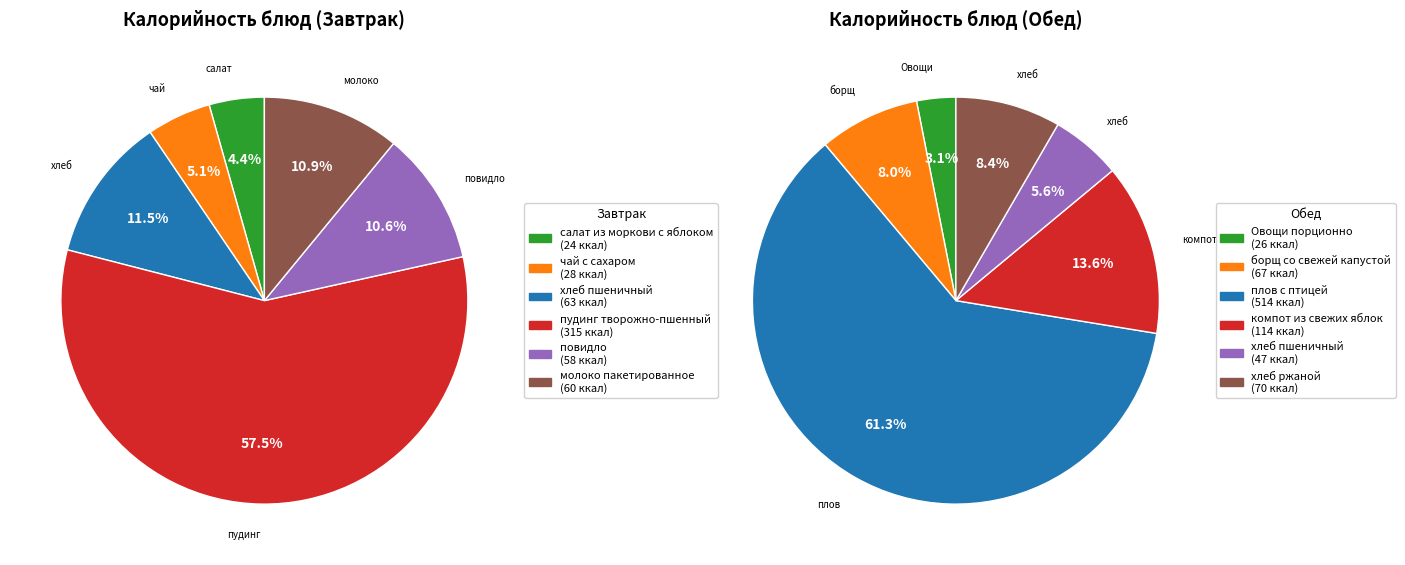

Rank the series at пудинг творожно-пшенный from highest to lowest value.

Завтрак, Обед